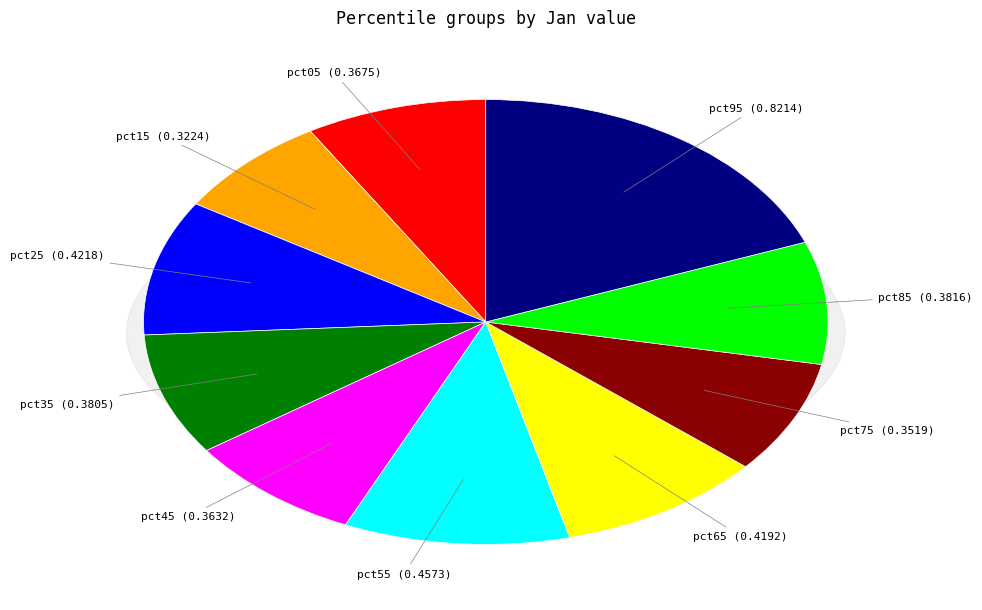

Does pct05 represent more than half of the total?

No